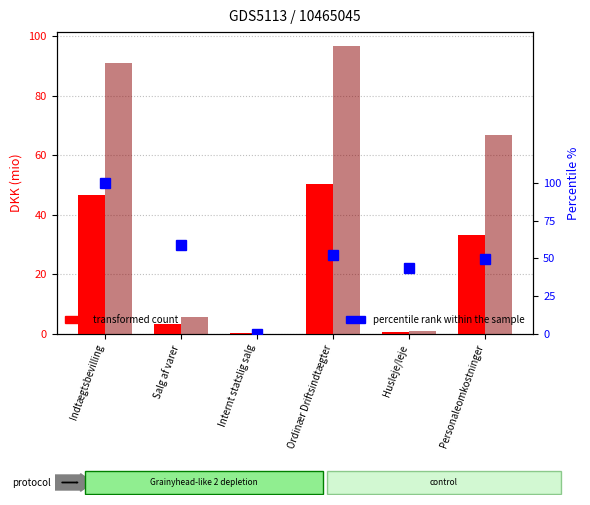

What is the spread (max minus min) of values at Internt statslig salg?

0.4